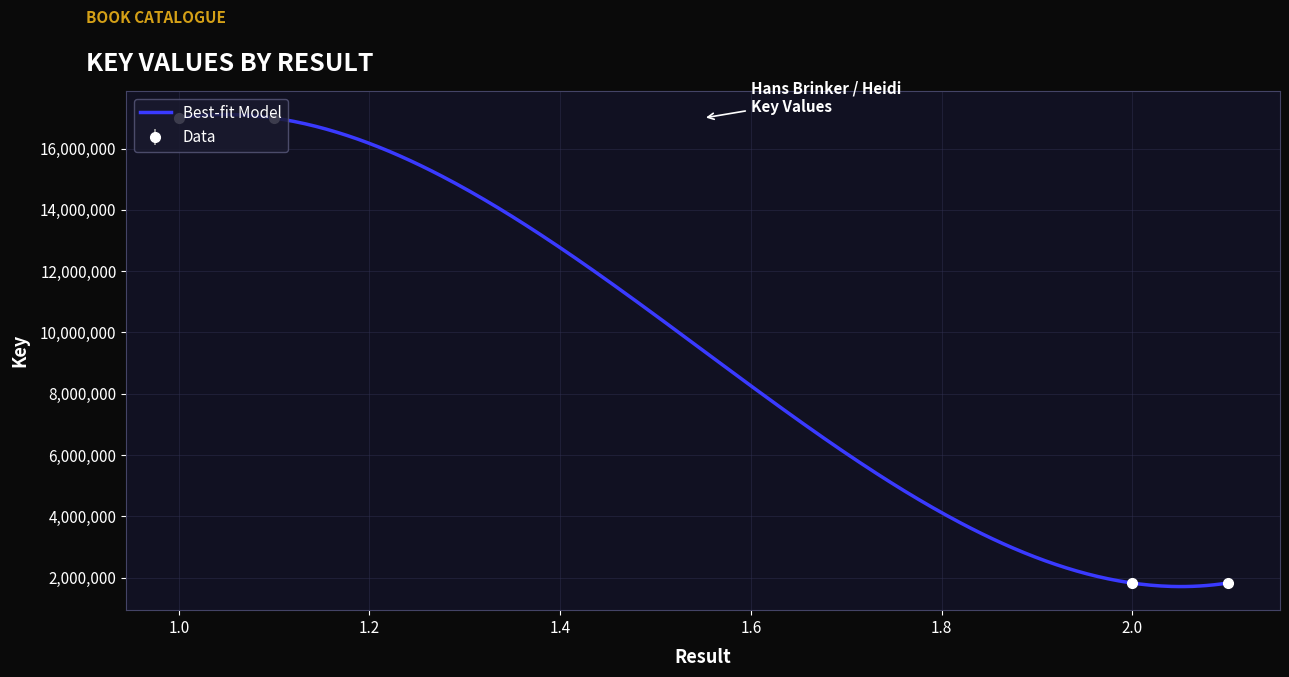

The value at 1 is 22193626. True or false?

False